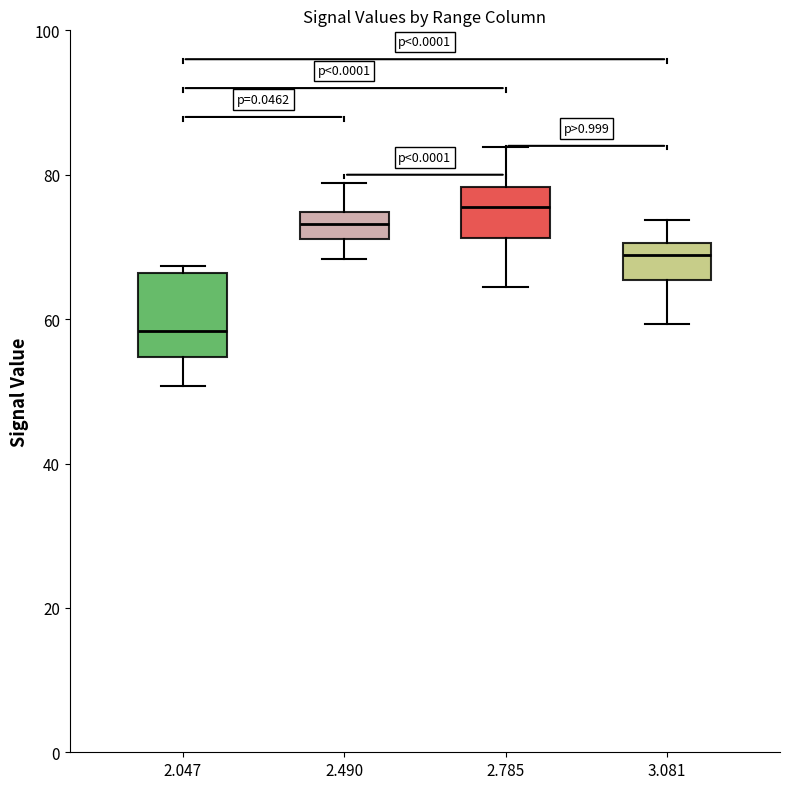

Which box has the lowest median line?

2.047